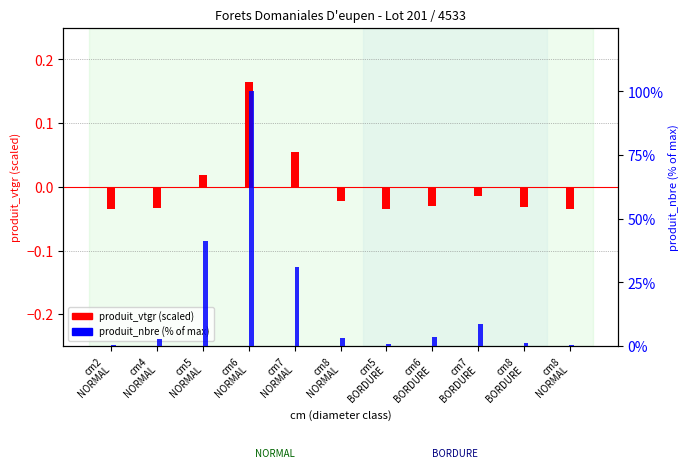

What is the sum of all produit_nbre (% of max) values?

193.0